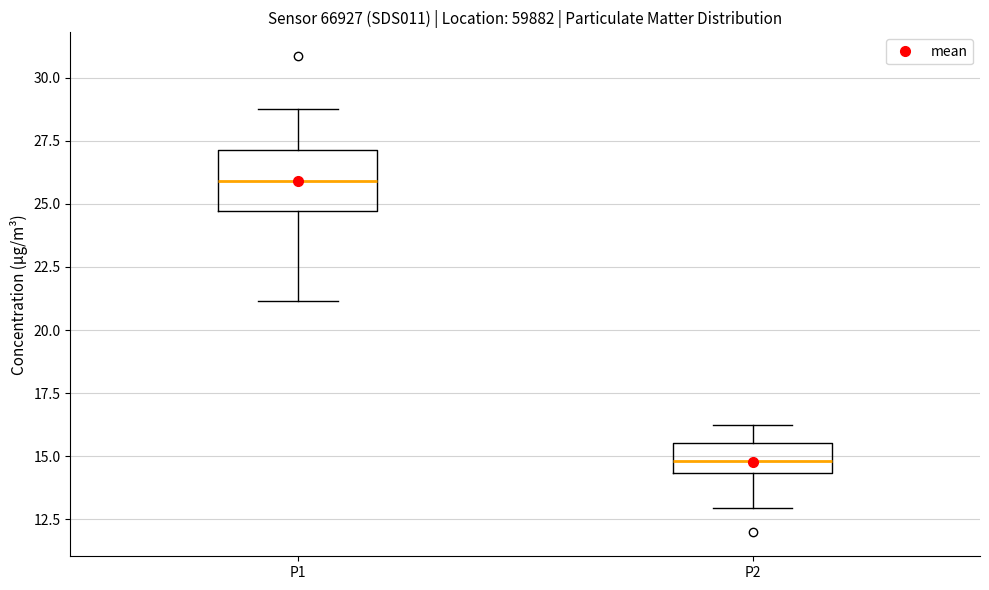

Reading left to right, read every box against the y-axis: the position of its median line, the range the box covers, and the ends of its whiskers. The values are not printed on the chart, so give them approximately, as read against the axis.

P1: median 26.0, box 24.5 to 27.0, whiskers 21.0 to 29.0
P2: median 15.0, box 14.5 to 15.5, whiskers 13.0 to 16.5